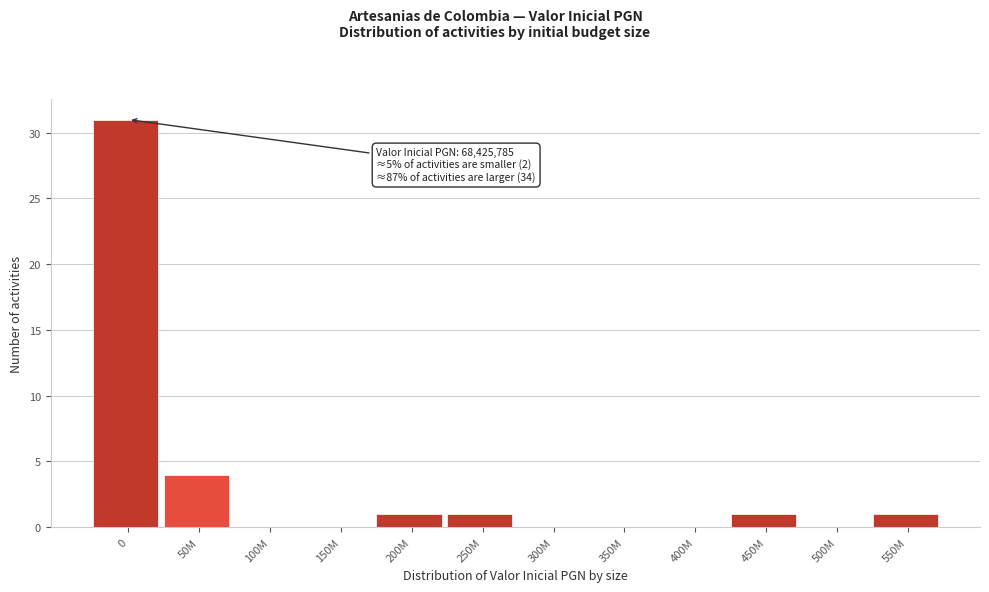

Reading left to right, transcribe all the data shown in this chart.

0=31	50M=4	100M=0	150M=0	200M=1	250M=1	300M=0	350M=0	400M=0	450M=1	500M=0	550M=1